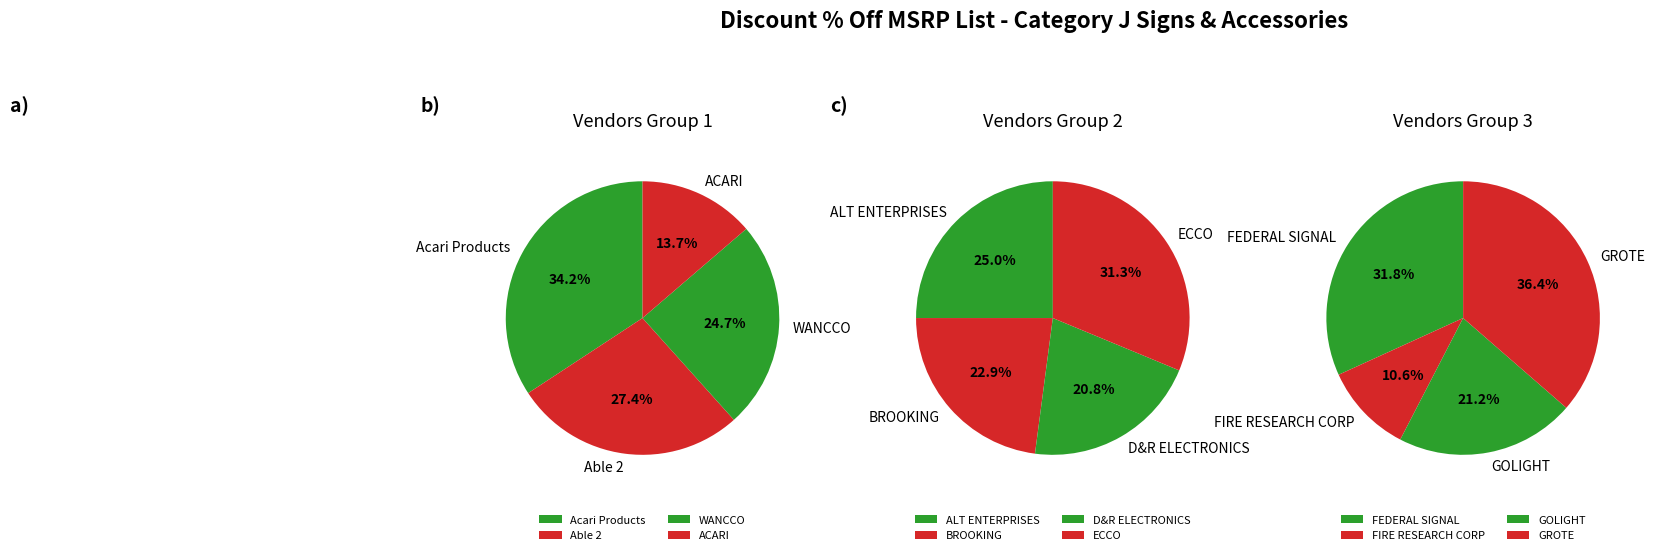

Which slice is the smallest?

ACARI